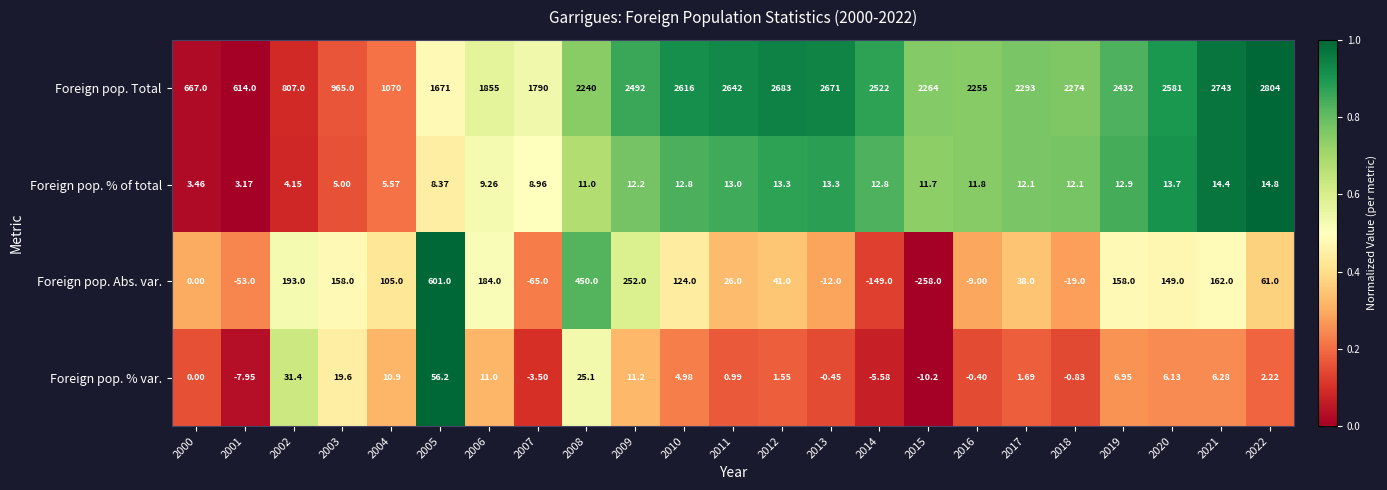

Which series changed the most between 2017 and 2020?

Foreign pop. Total